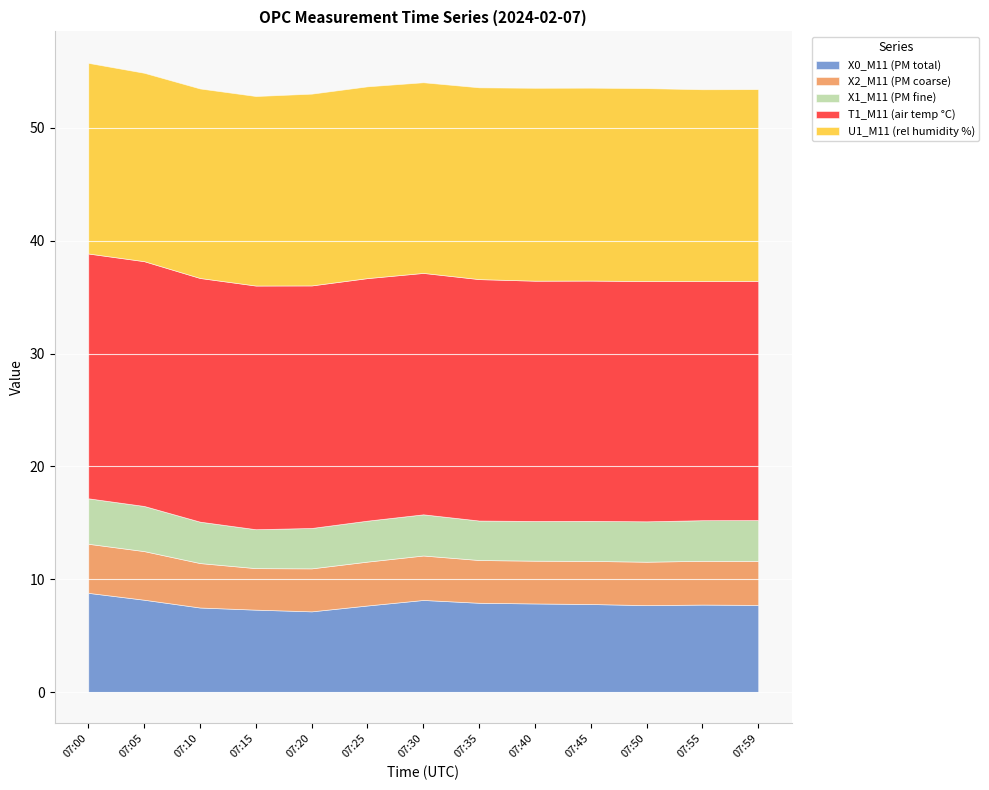

Reading left to right, transcribe all the data shown in this chart.

X0_M11 (PM total): 07:00=8.8	07:05=8.2	07:10=7.5	07:15=7.3	07:20=7.2	07:25=7.7	07:30=8.2	07:35=7.9	07:40=7.8	07:45=7.8	07:50=7.7	07:55=7.8	07:59=7.7
X2_M11 (PM coarse): 07:00=4.3	07:05=4.3	07:10=3.9	07:15=3.7	07:20=3.8	07:25=3.9	07:30=3.9	07:35=3.8	07:40=3.8	07:45=3.8	07:50=3.9	07:55=3.9	07:59=3.9
X1_M11 (PM fine): 07:00=4.0	07:05=4.0	07:10=3.7	07:15=3.5	07:20=3.6	07:25=3.6	07:30=3.6	07:35=3.5	07:40=3.5	07:45=3.5	07:50=3.6	07:55=3.6	07:59=3.6
T1_M11 (air temp °C): 07:00=21.7	07:05=21.7	07:10=21.6	07:15=21.6	07:20=21.5	07:25=21.5	07:30=21.4	07:35=21.4	07:40=21.3	07:45=21.3	07:50=21.3	07:55=21.2	07:59=21.2
U1_M11 (rel humidity %): 07:00=16.9	07:05=16.7	07:10=16.8	07:15=16.8	07:20=17.0	07:25=17.0	07:30=16.9	07:35=17.0	07:40=17.1	07:45=17.1	07:50=17.1	07:55=17.0	07:59=17.0